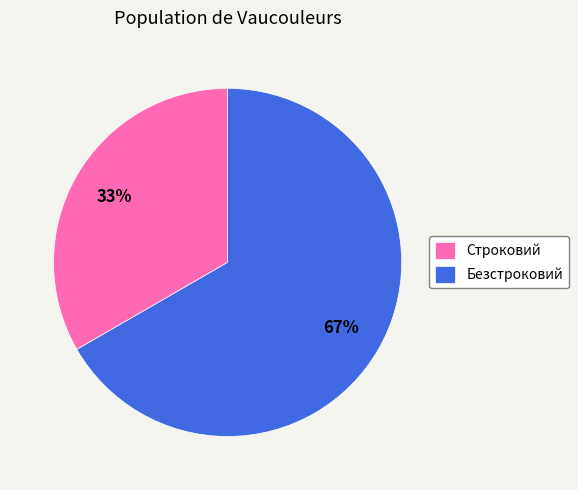

The Строковий slice represents 19% of the pie. True or false?

False